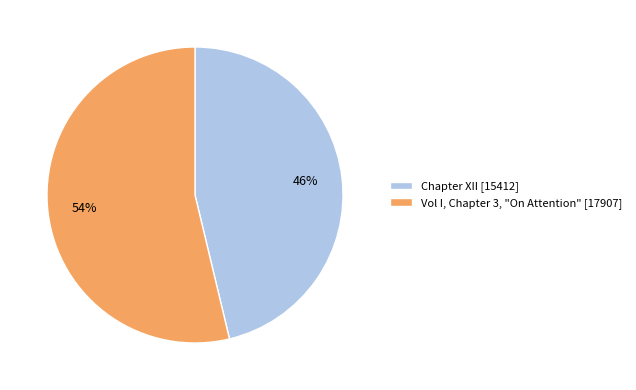

Do Chapter XII and Vol I, Chapter 3, "On Attention" together represent more than half of the pie?

Yes